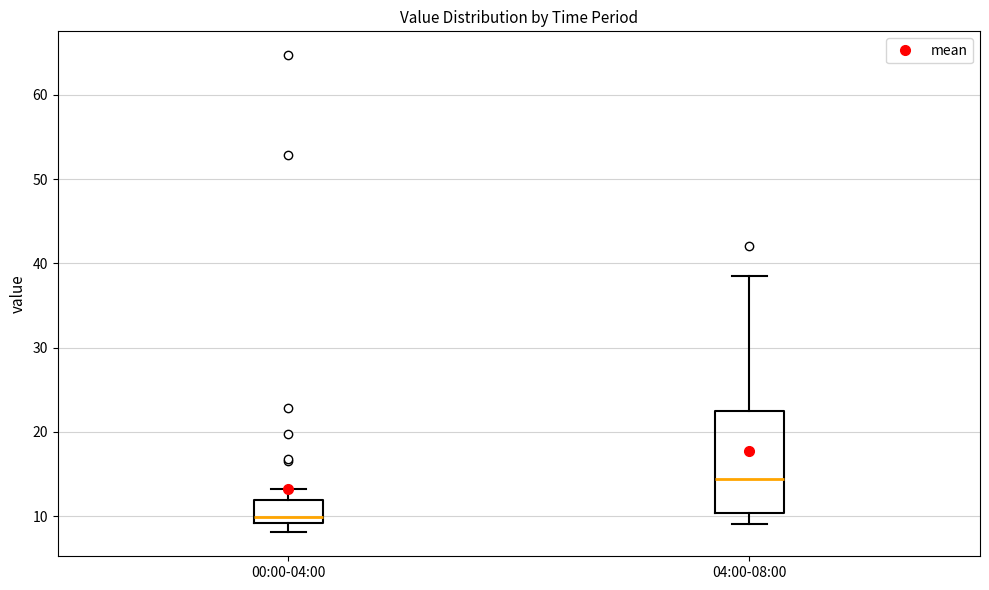

Reading left to right, read every box against the y-axis: the position of its median line, the range the box covers, and the ends of its whiskers. The values are not printed on the chart, so give them approximately, as read against the axis.

00:00-04:00: median 10, box 9 to 12, whiskers 8 to 13
04:00-08:00: median 14, box 10 to 22, whiskers 9 to 39